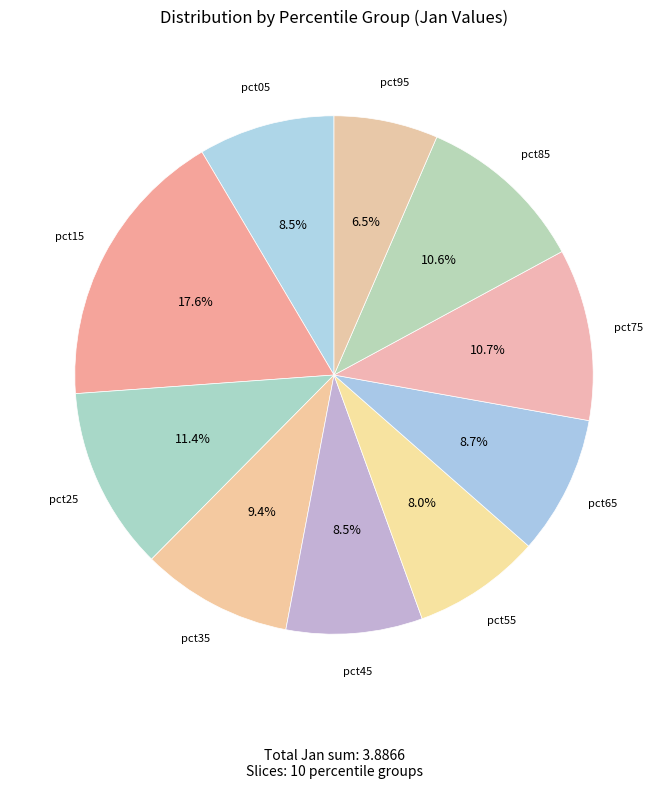

To the nearest percent, what is the average slice percentage?

10%